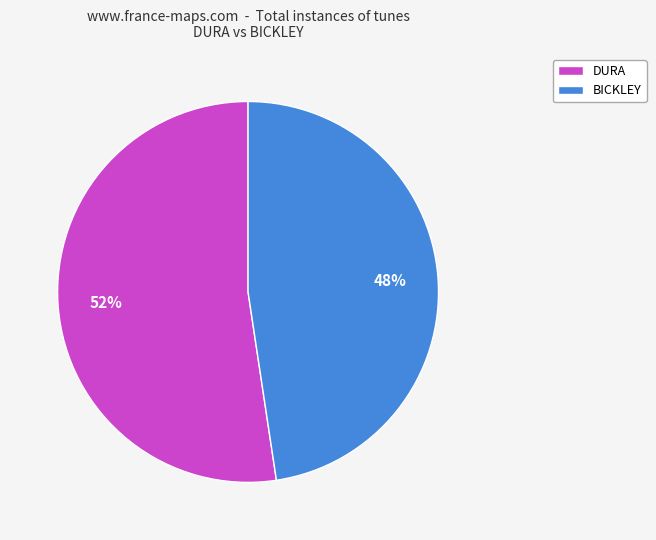

Which slice is the largest?

DURA